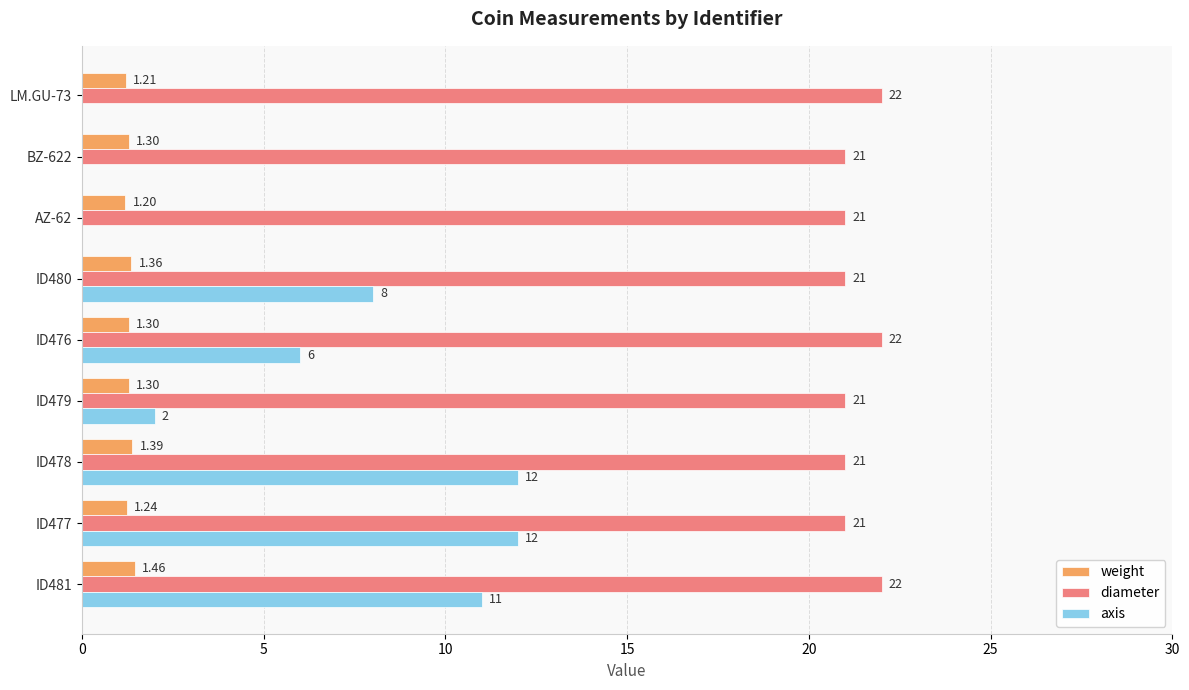

Between ID477 and ID480, which series saw the biggest shift?

axis